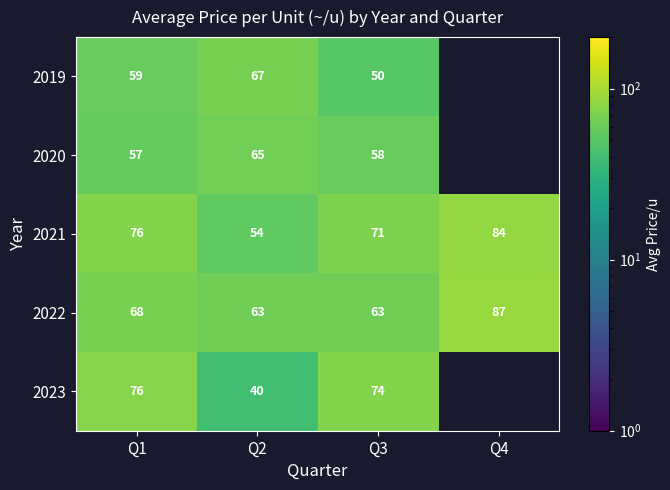

What is the lowest value of the 2021 series?

54.5